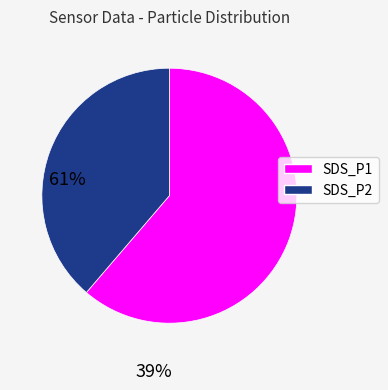

Approximately how many times larger is the value at SDS_P2 compared to SDS_P1?

0.6